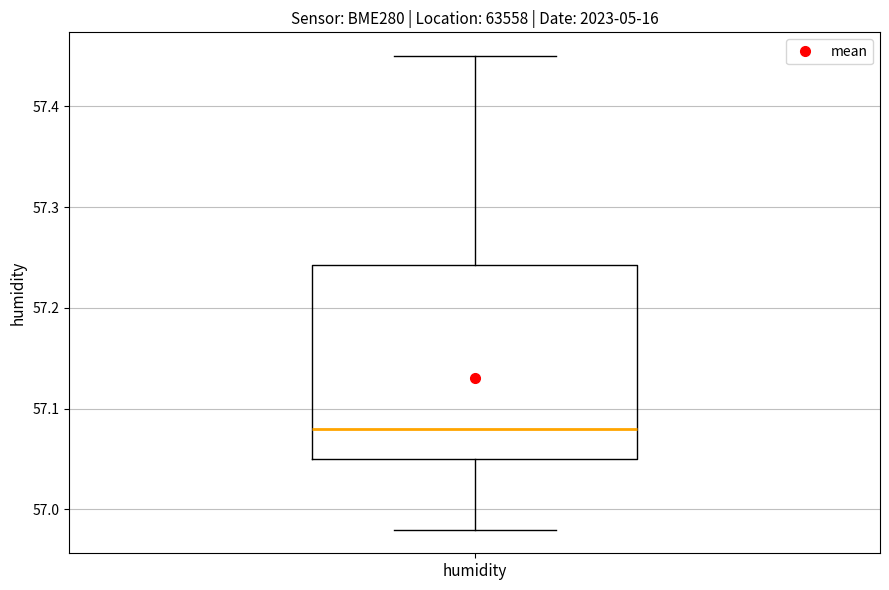

Transcribe this box plot: give where the median line is, the range the box spans, and where the two whiskers end, as read against the y-axis. The values are not printed on the chart, so give them approximately, as read against the axis.

median 57.08, box 57.05 to 57.24, whiskers 56.98 to 57.45